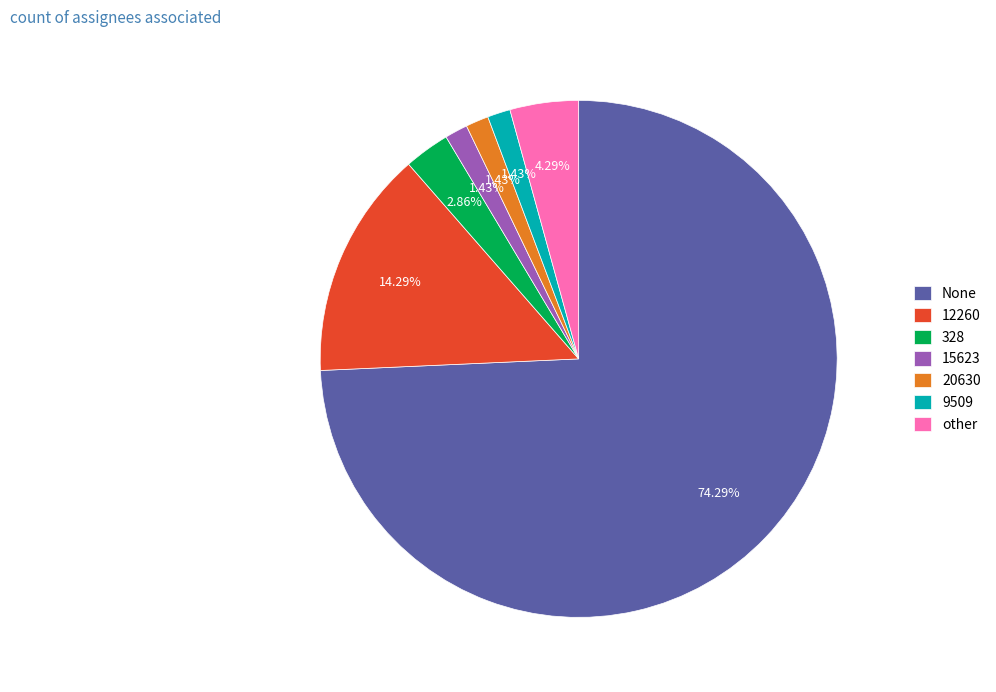

Which has a higher value, 12260 or None?

None